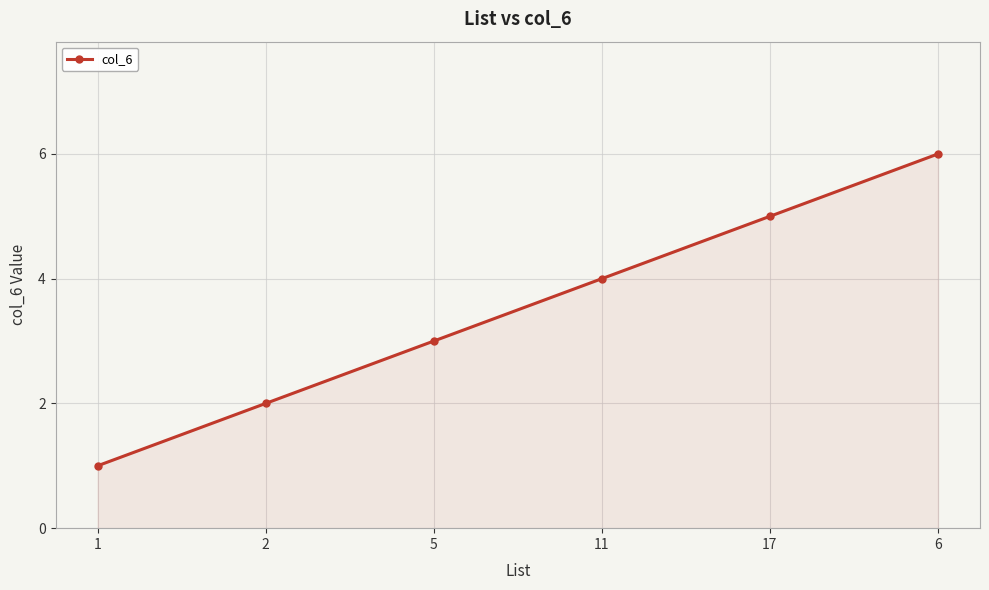

What is the difference between the values at 5 and 6?

3